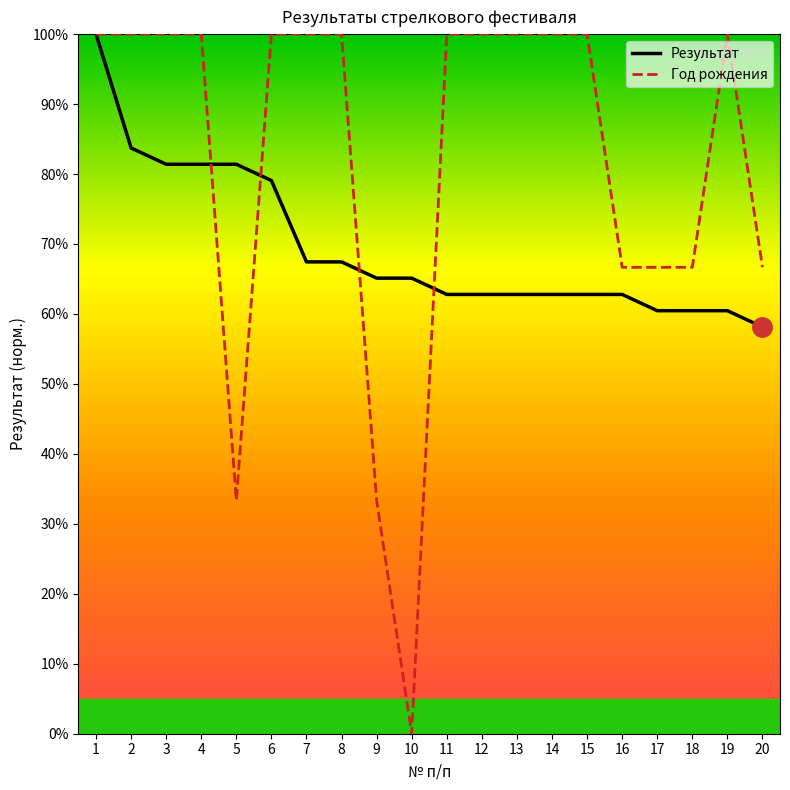

In Год рождения, how many points are lower than both neighbors (excluding endpoints)?

2